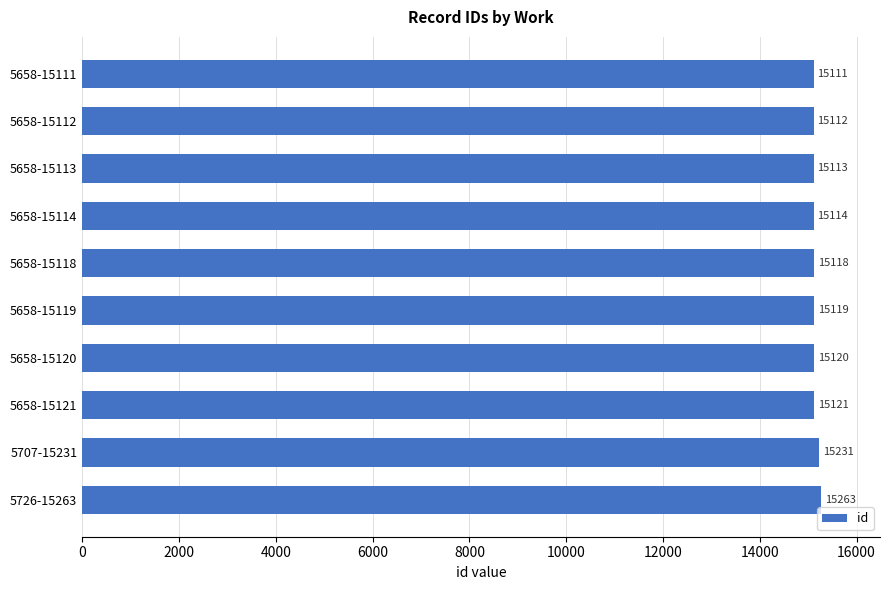

Reading bottom to top, extract all data points from this chart.

5726-15263=15263	5707-15231=15231	5658-15121=15121	5658-15120=15120	5658-15119=15119	5658-15118=15118	5658-15114=15114	5658-15113=15113	5658-15112=15112	5658-15111=15111